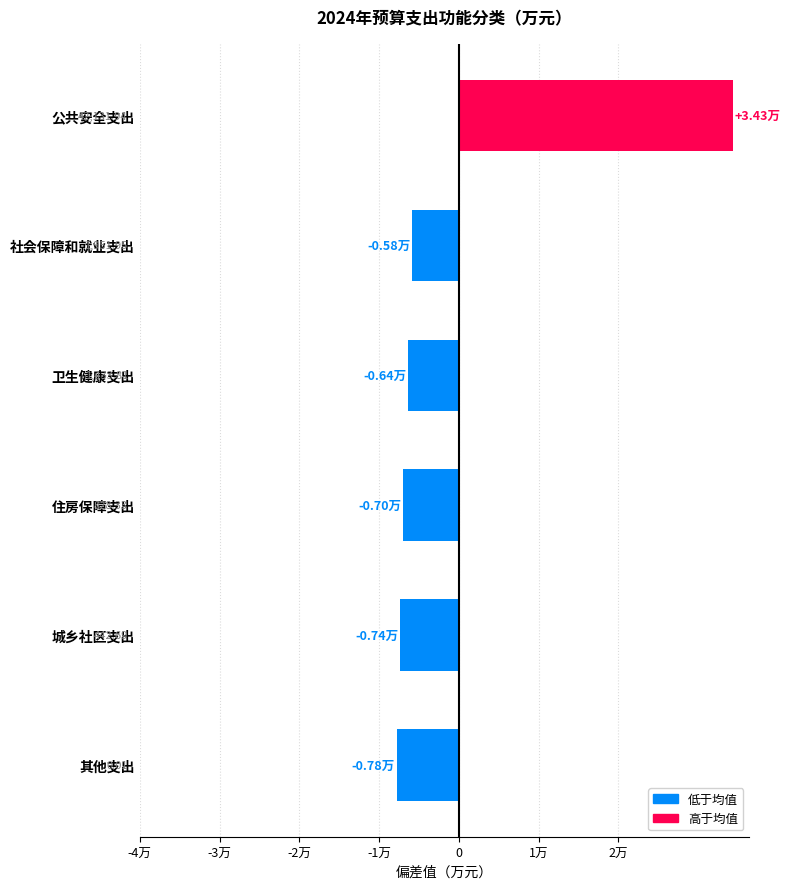

Does the chart contain any negative values?

Yes